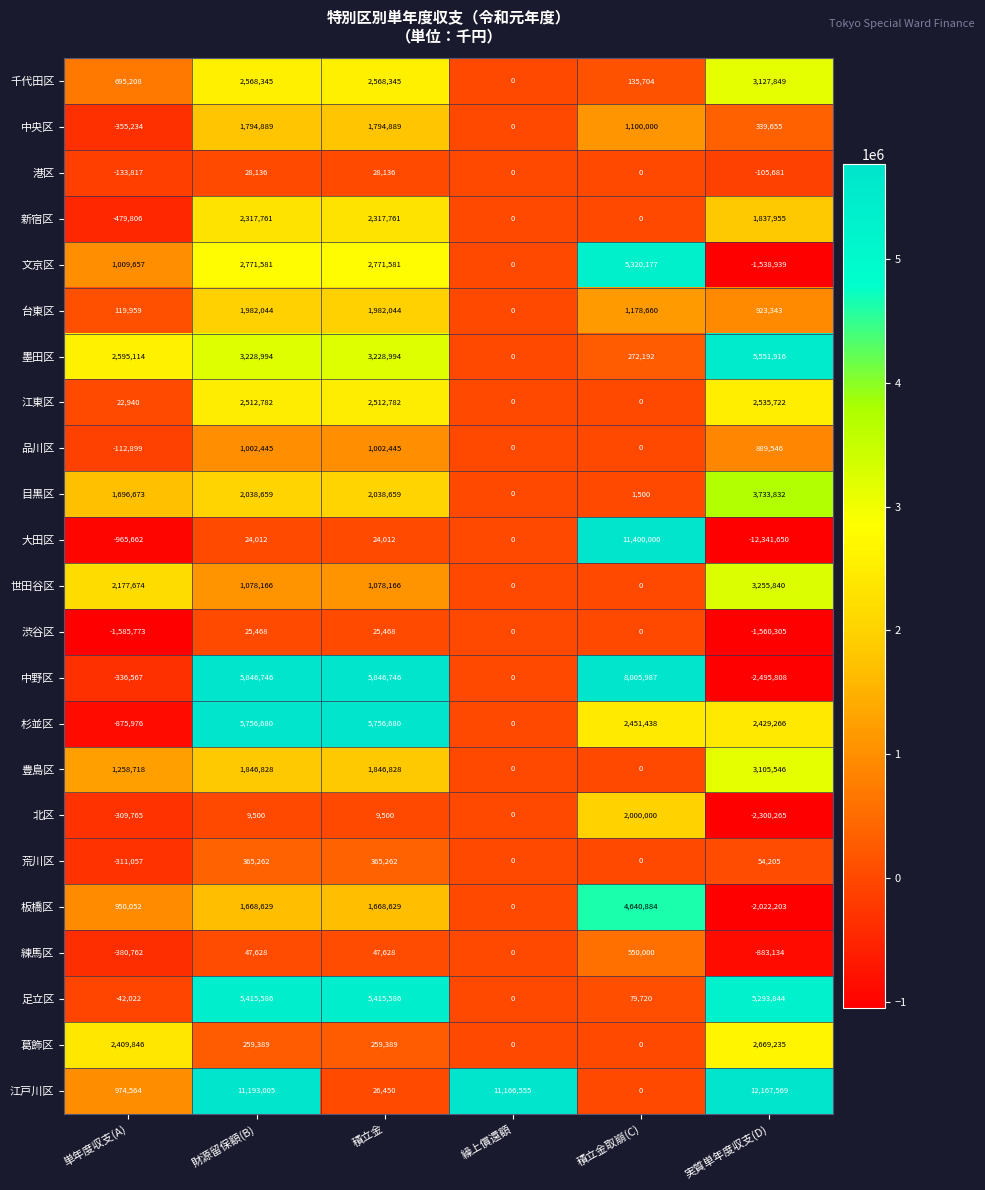

What is the difference between the maximum and minimum values in the 目黒区 series?

3733832